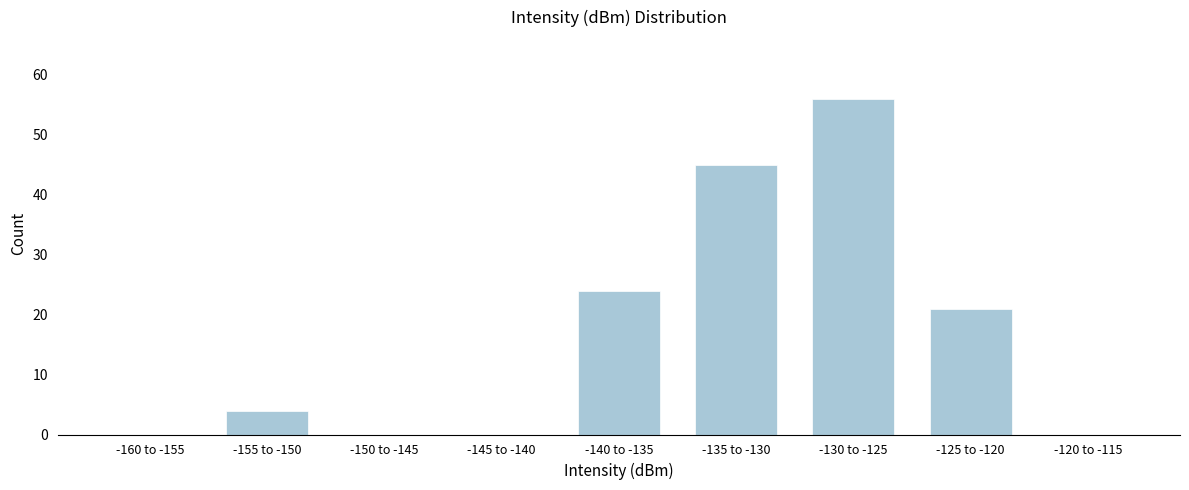

Reading left to right, extract all data points from this chart.

-160 to -155=0	-155 to -150=4	-150 to -145=0	-145 to -140=0	-140 to -135=24	-135 to -130=45	-130 to -125=56	-125 to -120=21	-120 to -115=0